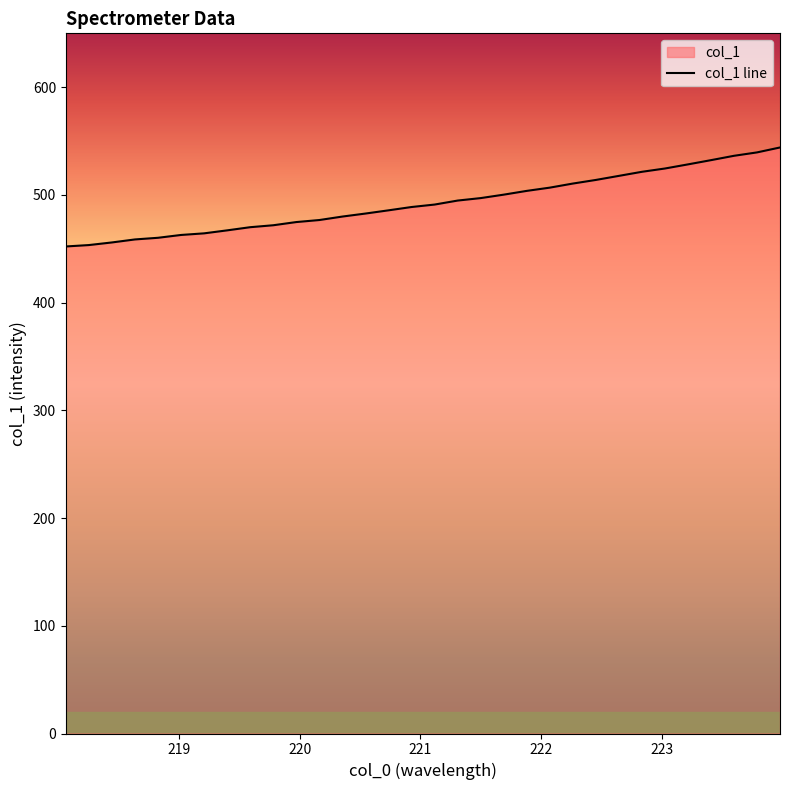

Reading left to right, extract all data points from this chart.

452.1	453.4	455.9	458.7	460.2	462.8	464.3	467.1	470.0	471.8	474.8	476.7	479.9	482.7	485.7	488.8	491.1	494.8	497.0	500.2	503.7	506.8	510.5	513.9	517.7	521.5	524.5	528.3	532.3	536.3	539.5	544.0